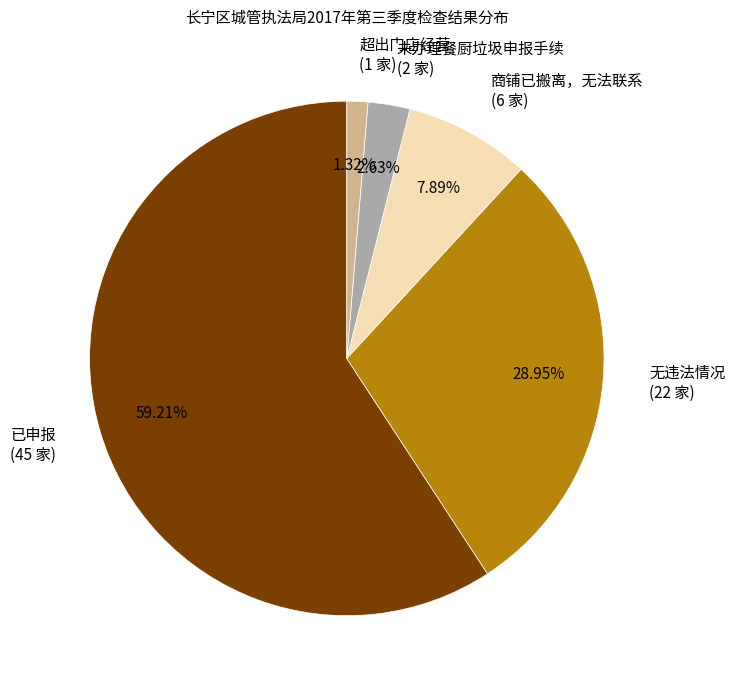

Rank the categories by value from highest to lowest.

已申报, 无违法情况, 商铺已搬离，无法联系, 未办理餐厨垃圾申报手续, 超出门店经营